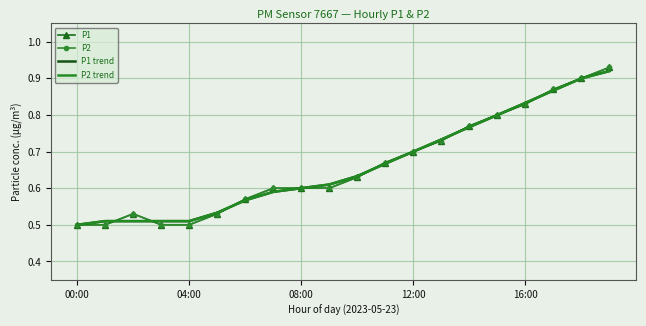

True or false: P1 trend and P2 trend cross at least once.

False